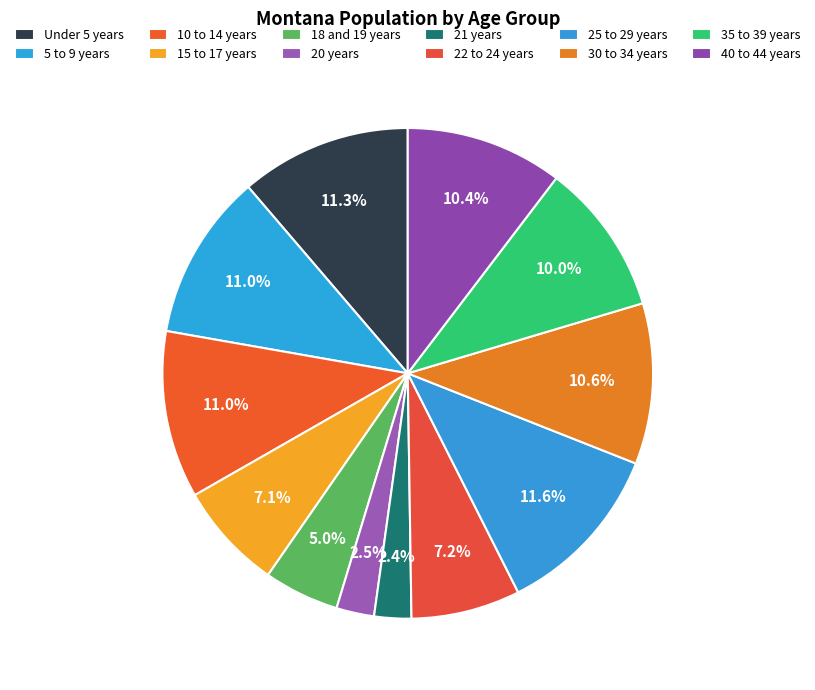

What percentage is the 5 to 9 years slice, to the nearest percent?

11%